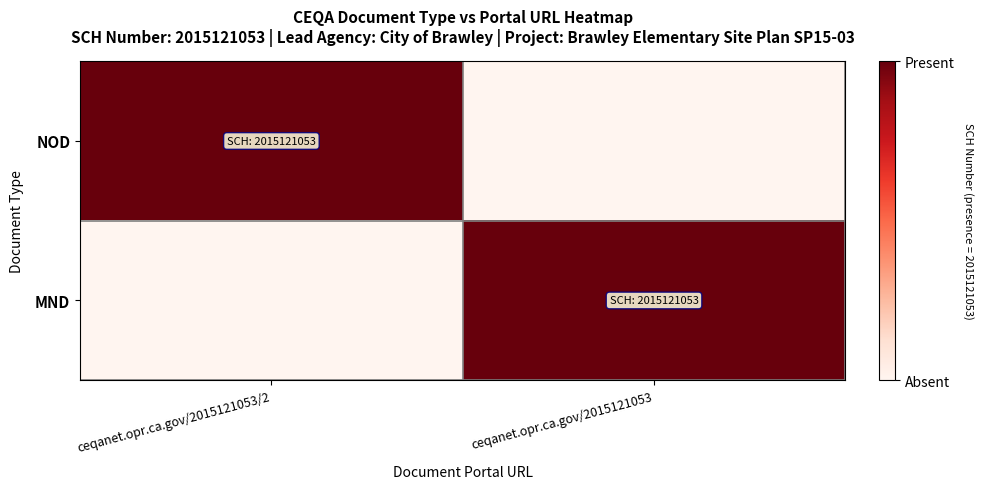

Count the number of data series in this chart.

2